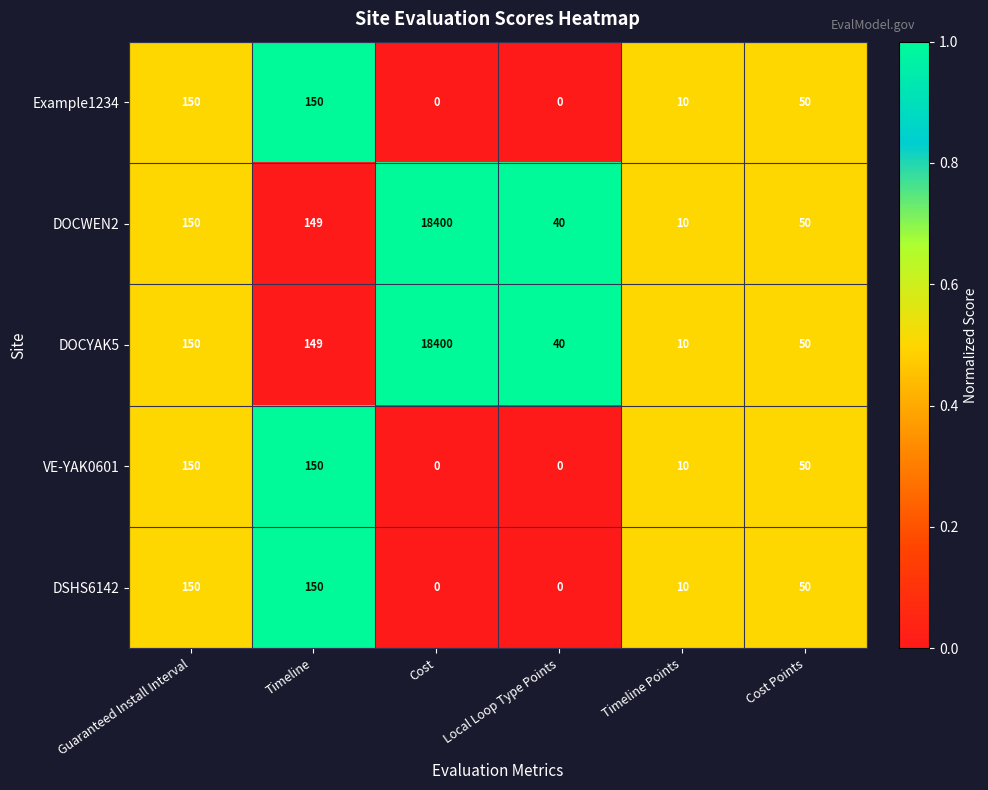

True or false: VE-YAK0601 has a value of -89 at Cost.

False